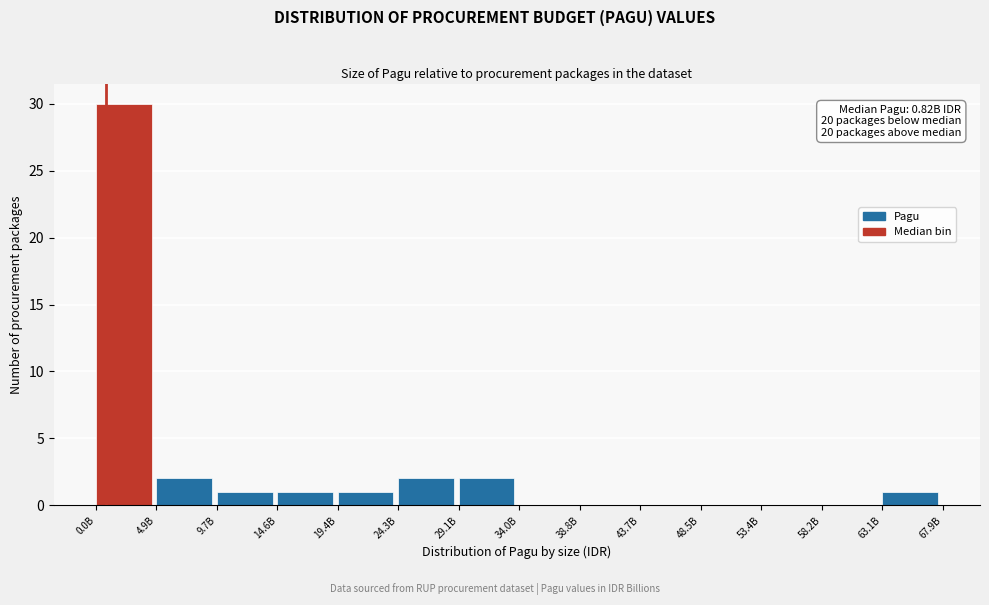

Reading right to left, extract all data points from this chart.

63.1B=1	58.2B=0	53.4B=0	48.5B=0	43.7B=0	38.8B=0	34.0B=0	29.1B=2	24.3B=2	19.4B=1	14.6B=1	9.7B=1	4.9B=2	0.0B=30